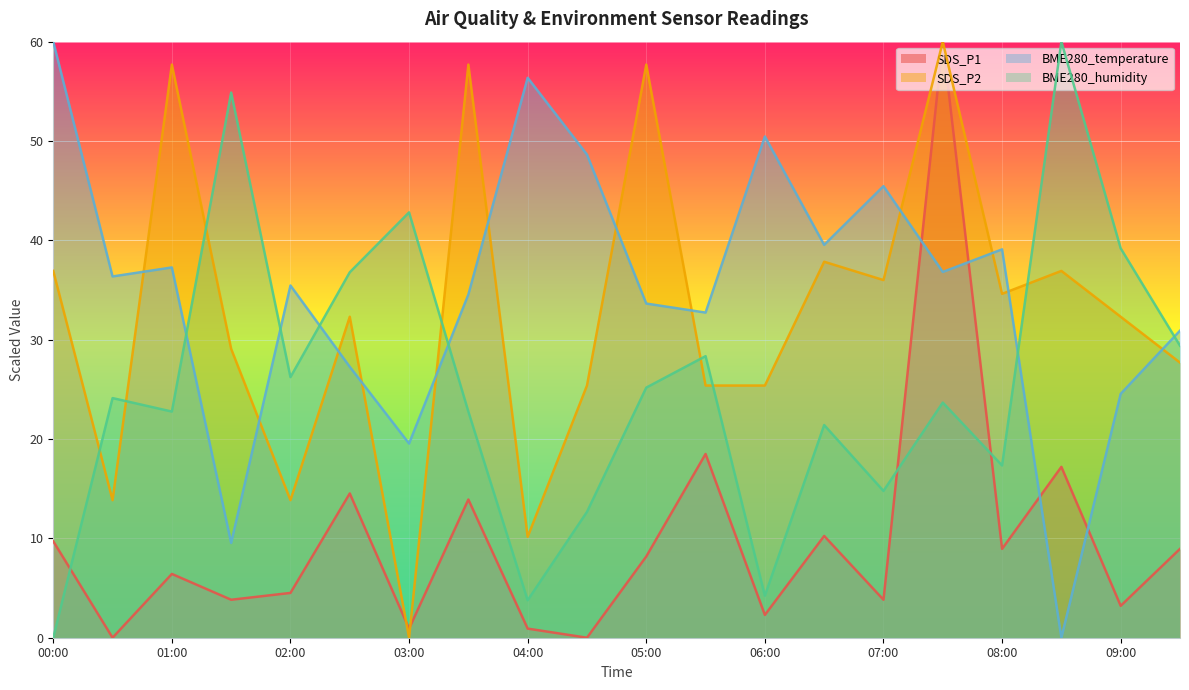

Which series ends up on top after the final intersection of SDS_P2 and BME280_temperature?

BME280_temperature